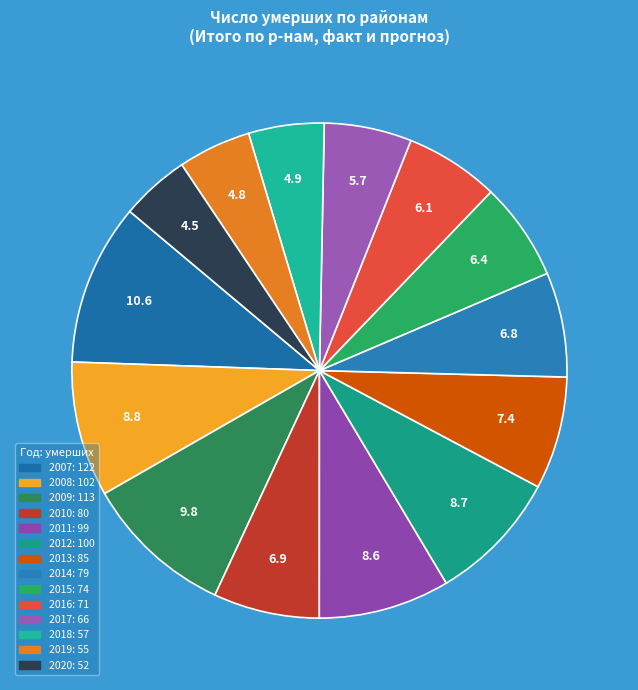

To the nearest percent, what is the average slice percentage?

7%